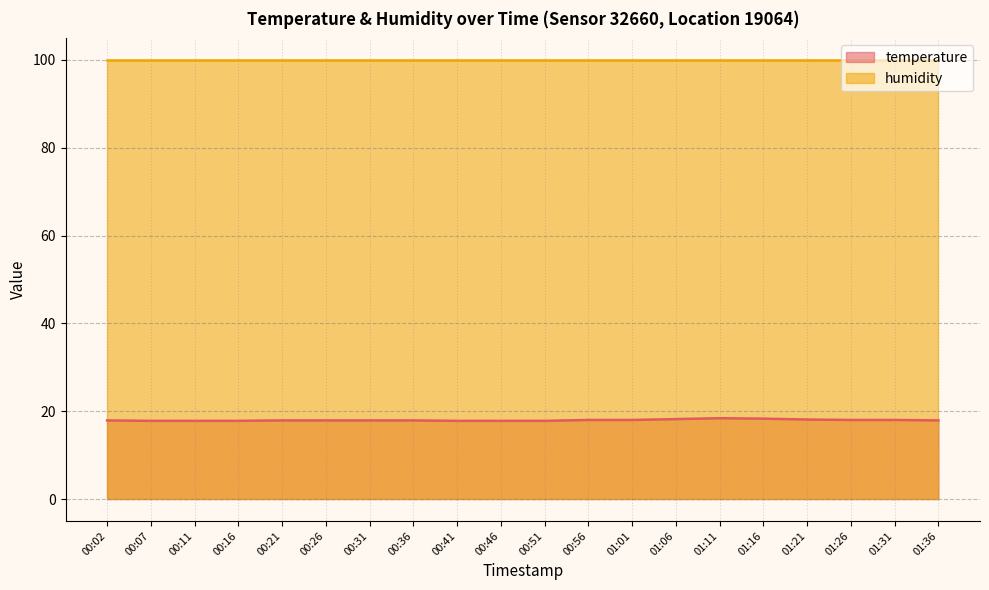

What is the sum of all values?

359.2